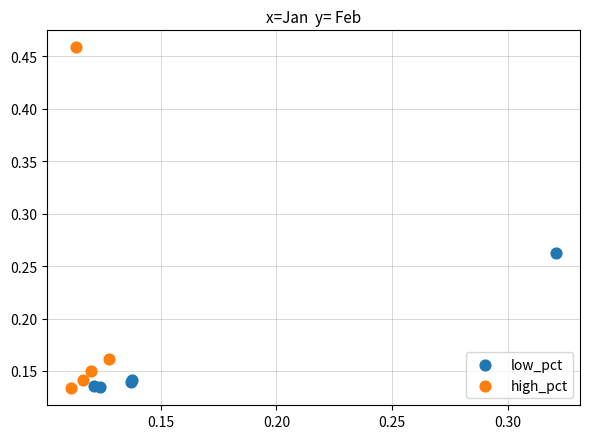

Which series has the widest spread of Y values?

high_pct